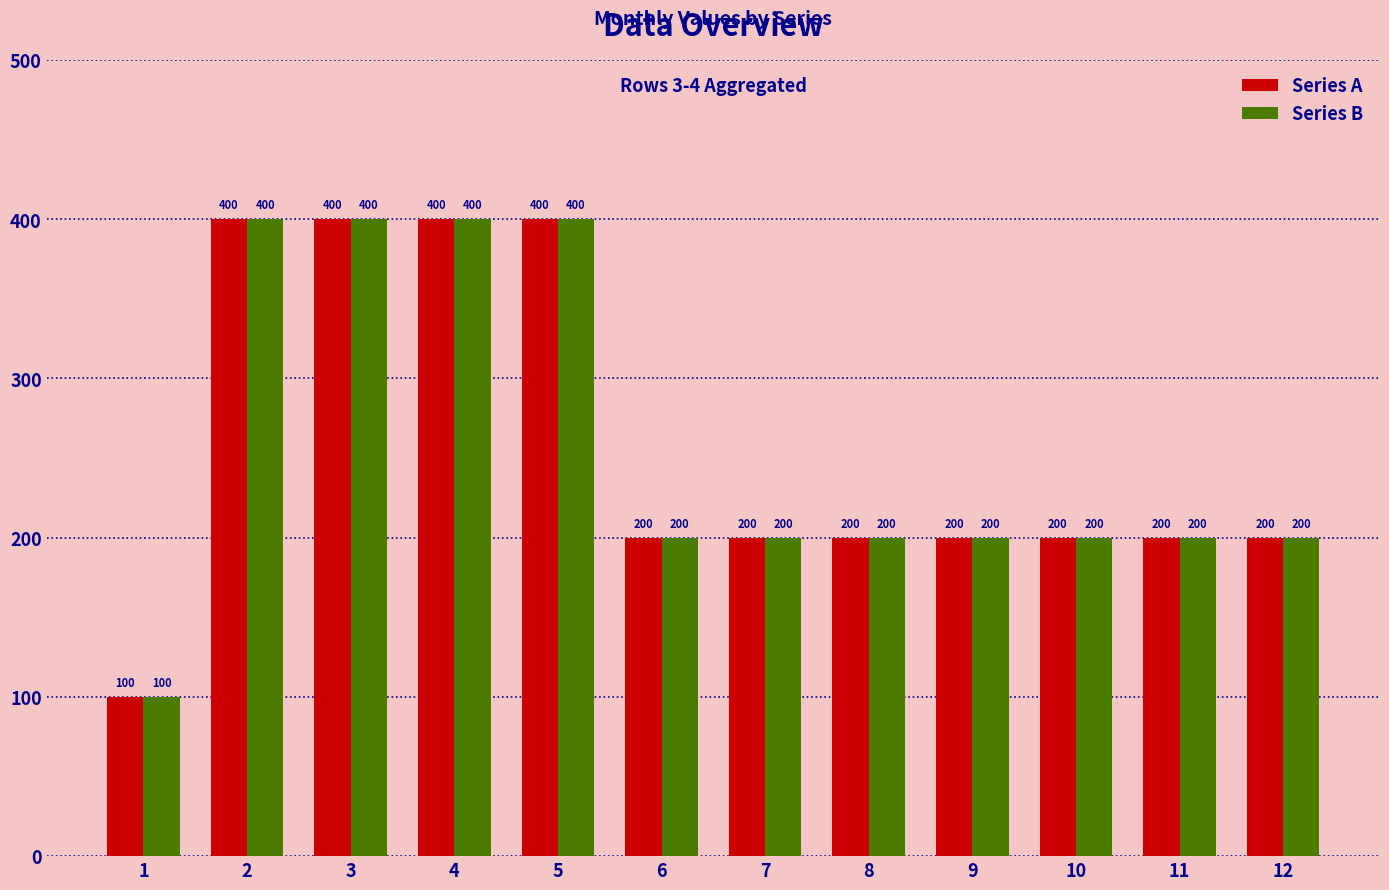

True or false: Series A has a value of 200 at 6.

True